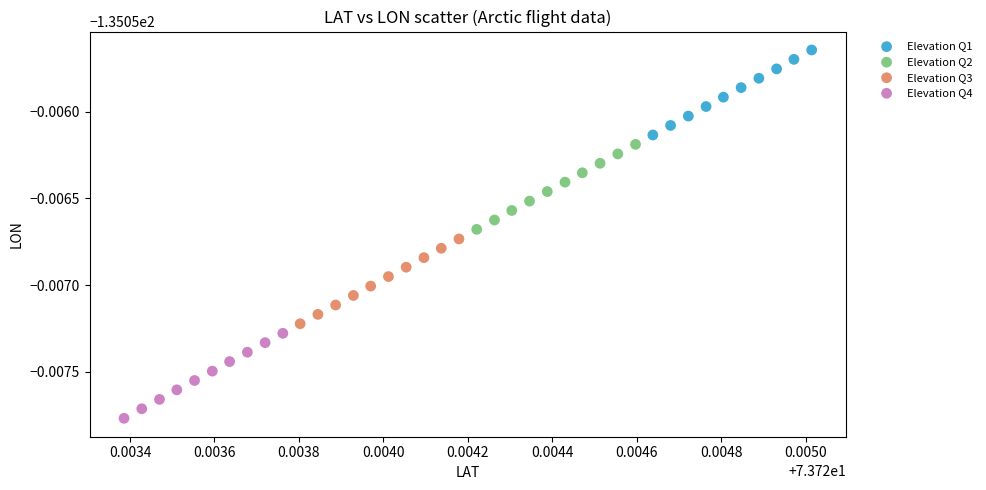

Which series reaches the maximum Y coordinate?

Elevation Q1